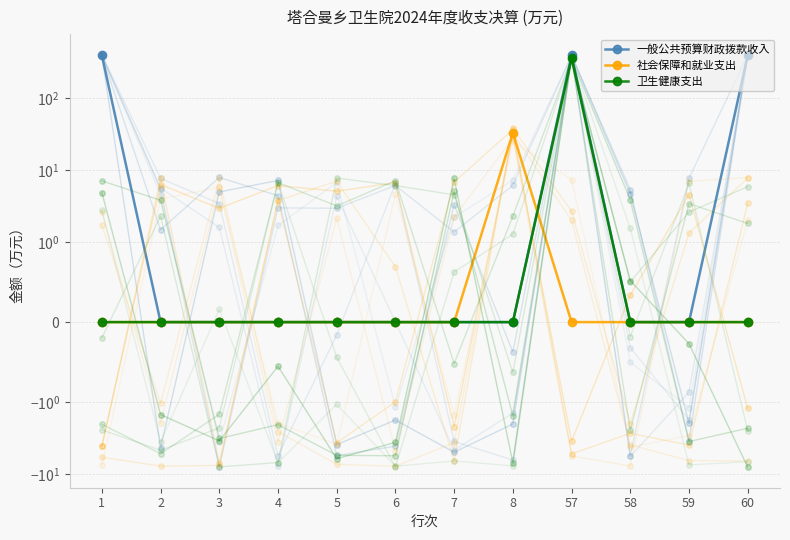

How many data points in 卫生健康支出 are above 0?

1